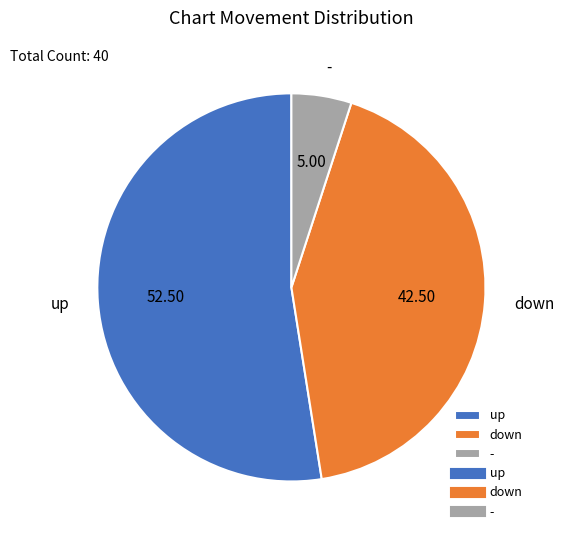

Which slice is the smallest?

-